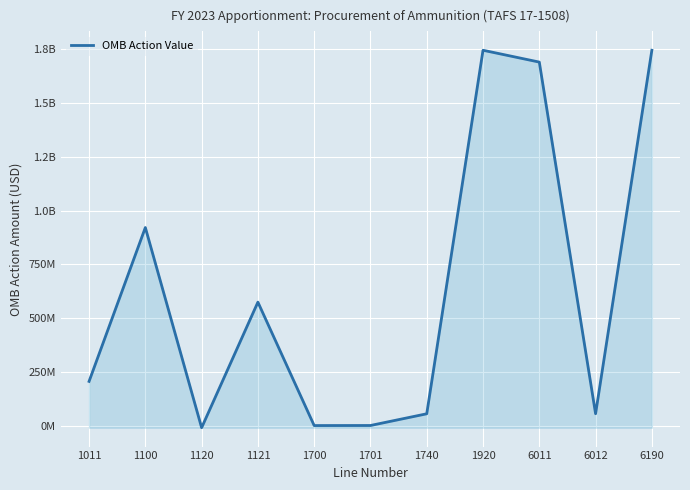

What is the ratio of the value at 1121 to the value at 1700?

28279.0